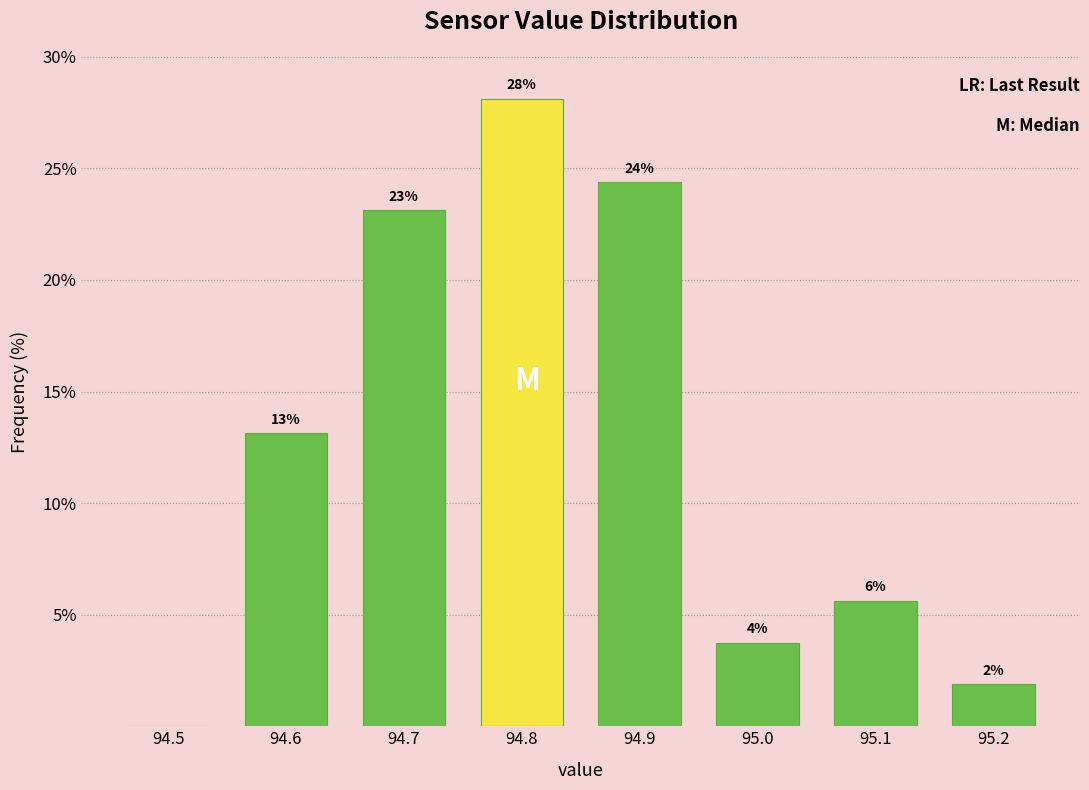

Are the bars horizontal?

No